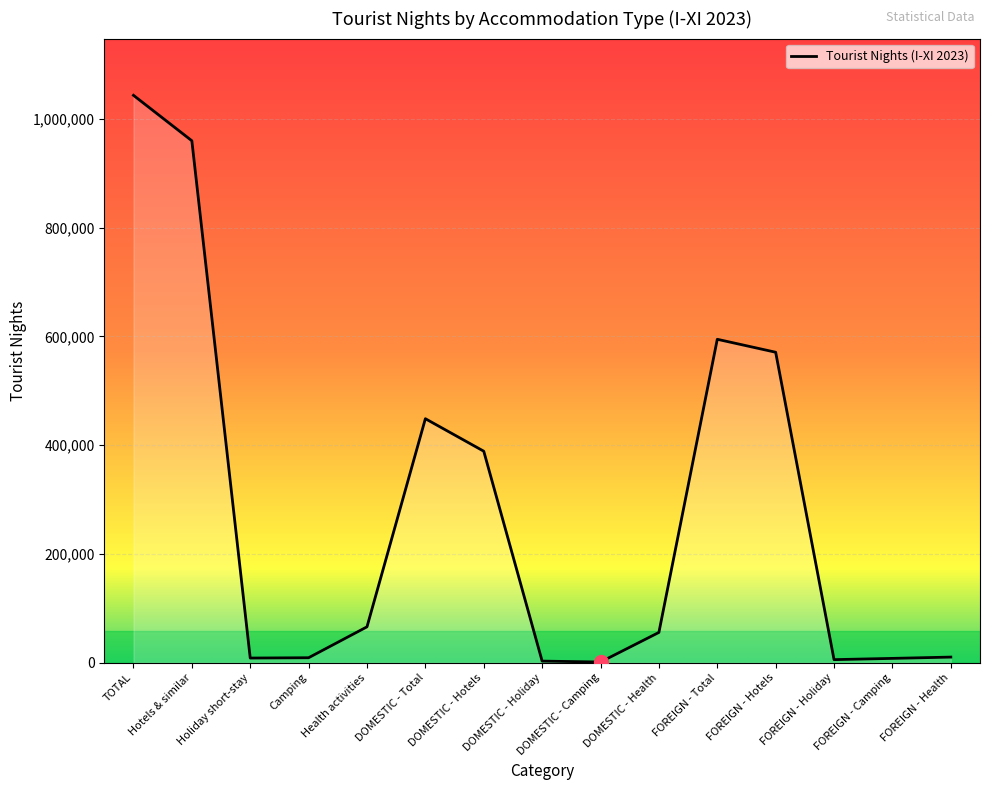

Reading right to left, transcribe all the data shown in this chart.

FOREIGN - Health=10300	FOREIGN - Camping=7904	FOREIGN - Holiday=5603	FOREIGN - Hotels=570730	FOREIGN - Total=594537	DOMESTIC - Health=55617	DOMESTIC - Camping=1203	DOMESTIC - Holiday=2923	DOMESTIC - Hotels=388782	DOMESTIC - Total=448525	Health activities=65917	Camping=9107	Holiday short-stay=8526	Hotels & similar=959512	TOTAL=1043062